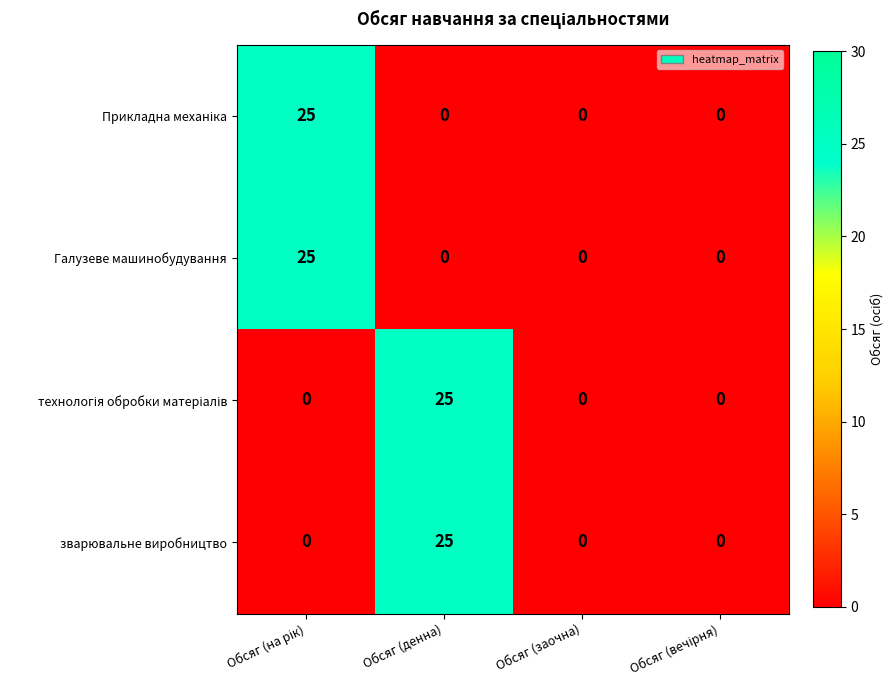

How many series are shown in this chart?

4